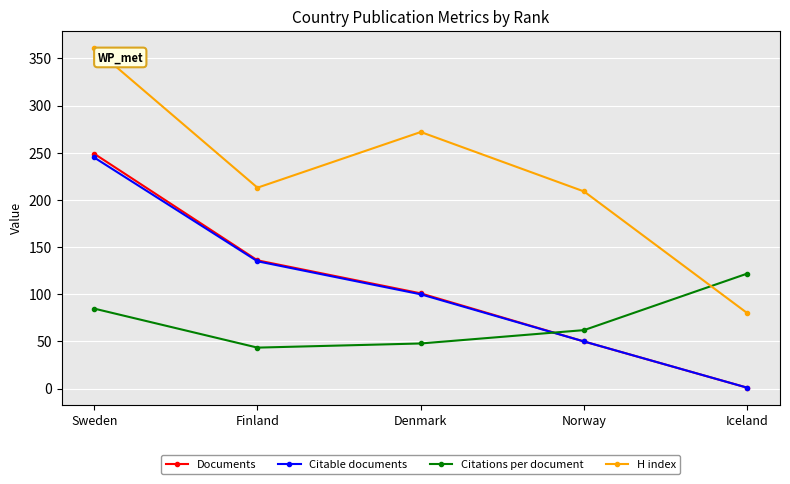

Reading right to left, list all the values displayed in this chart.

Documents: 1.0	50.0	101.0	136.0	249.0
Citable documents: 1.0	50.0	100.0	135.0	245.0
Citations per document: 122.0	62.1	47.9	43.5	84.9
H index: 80.0	209.0	272.0	213.0	361.0